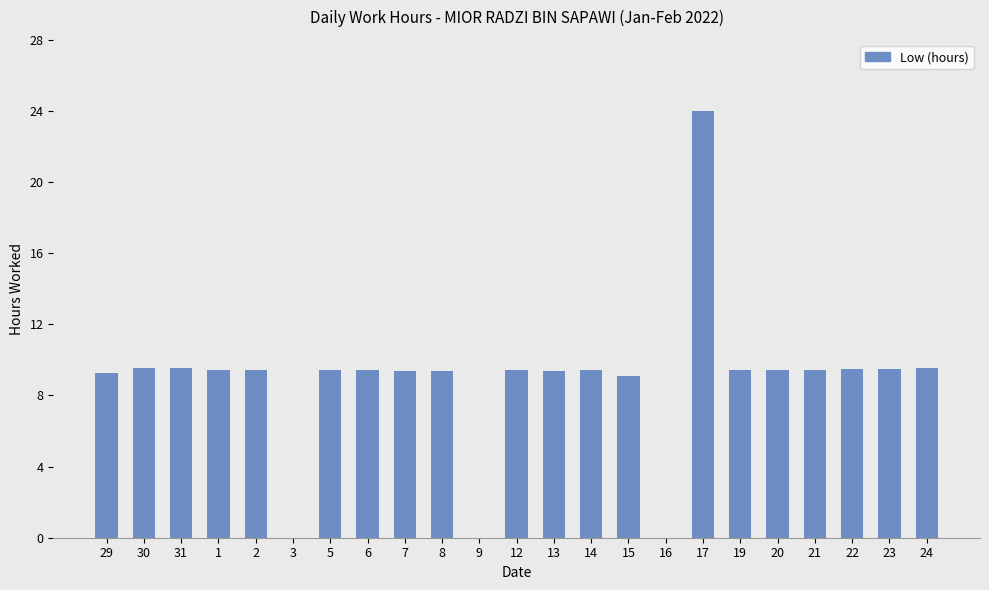

Which has a higher value, 12 or 3?

12